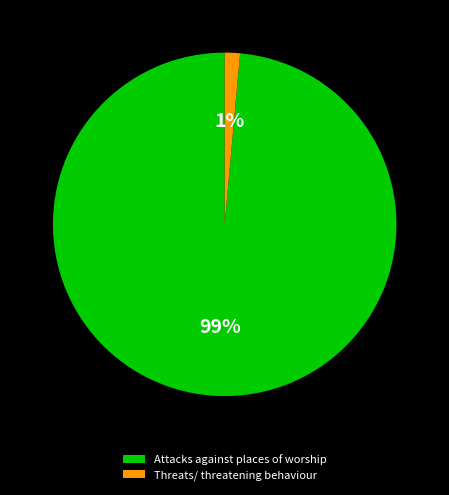

Between Threats/ threatening behaviour and Attacks against places of worship, which is larger?

Attacks against places of worship